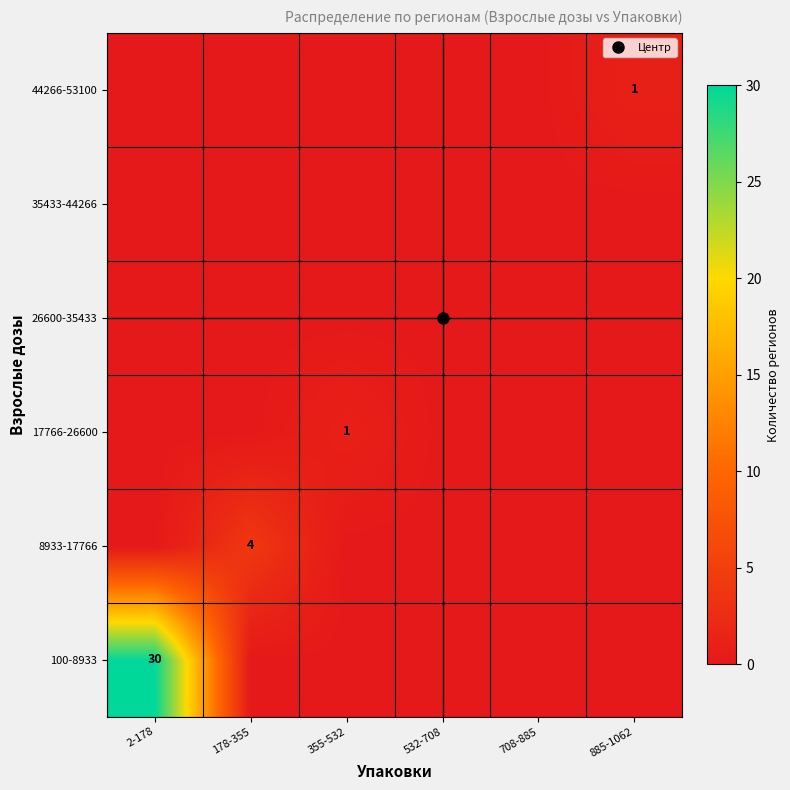

What is the difference between the highest and lowest values at 355-532?

1